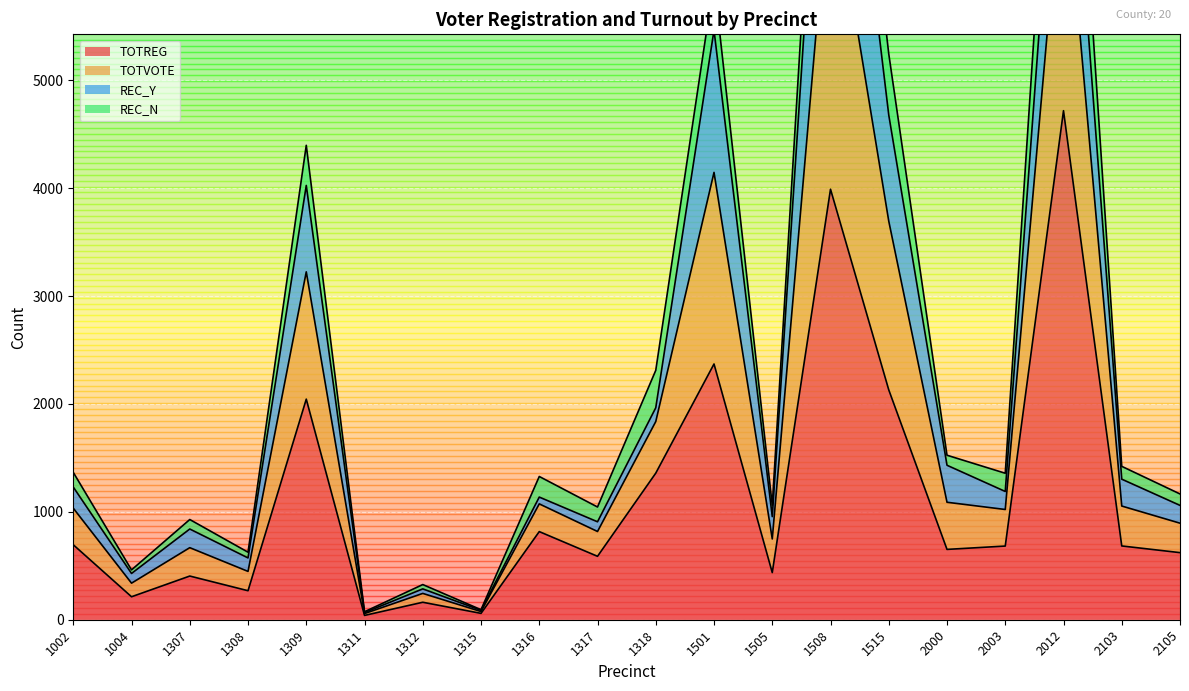

Where does the TOTREG series first go above 683?

1002